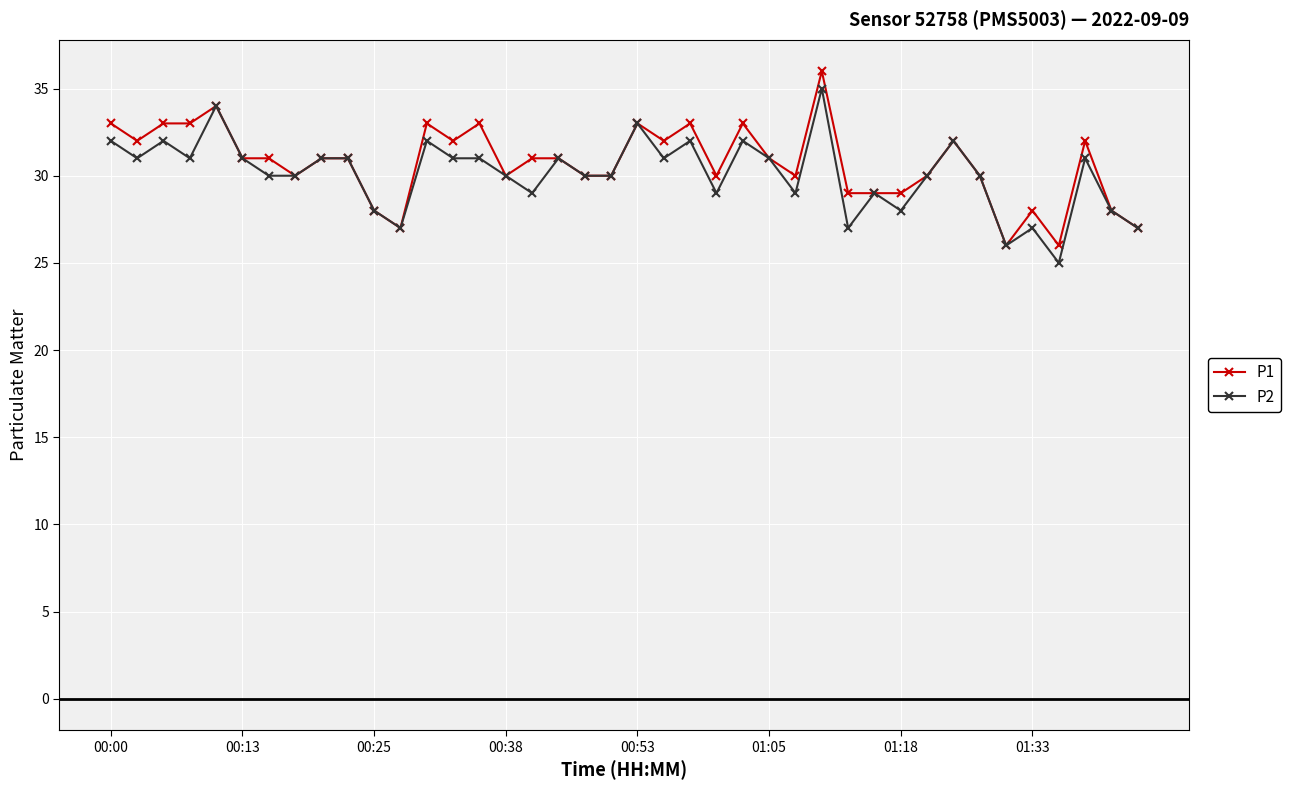

How many lines are shown in the chart?

2